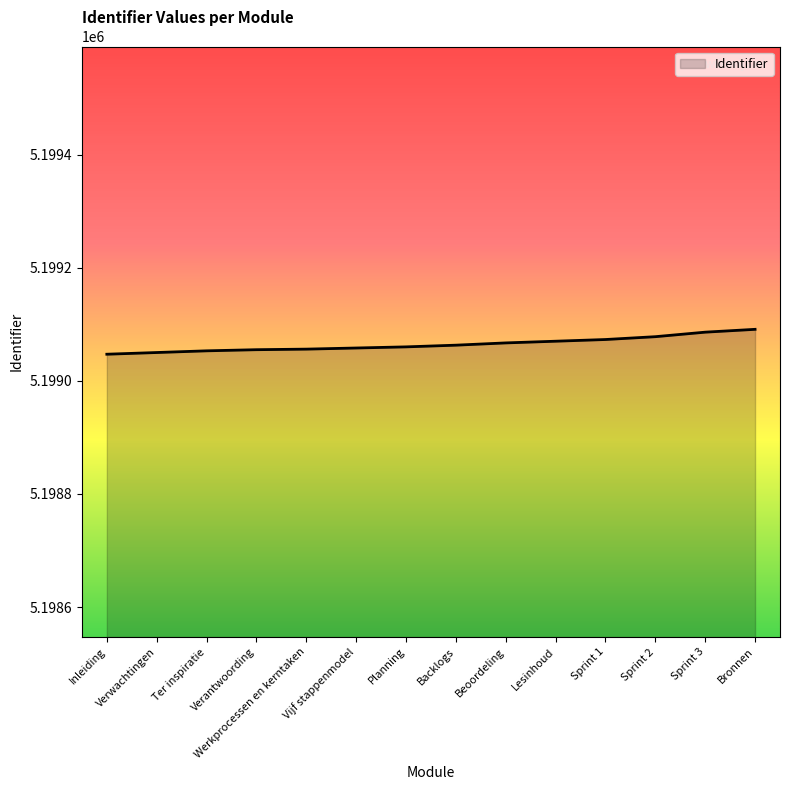

The chart shows a value of 2829456 at Inleiding. True or false?

False